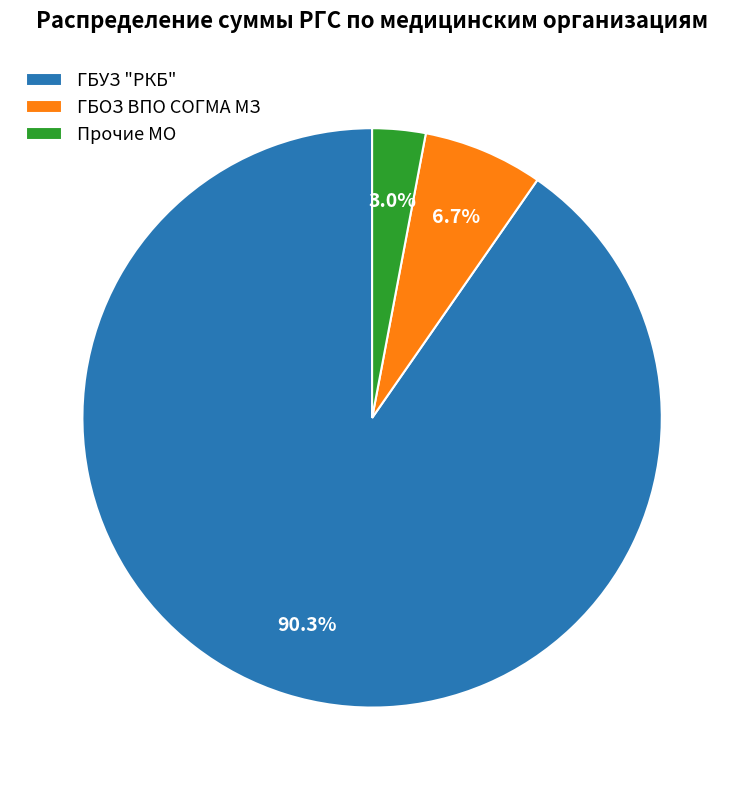

What is the smallest slice in the pie chart?

Прочие МО